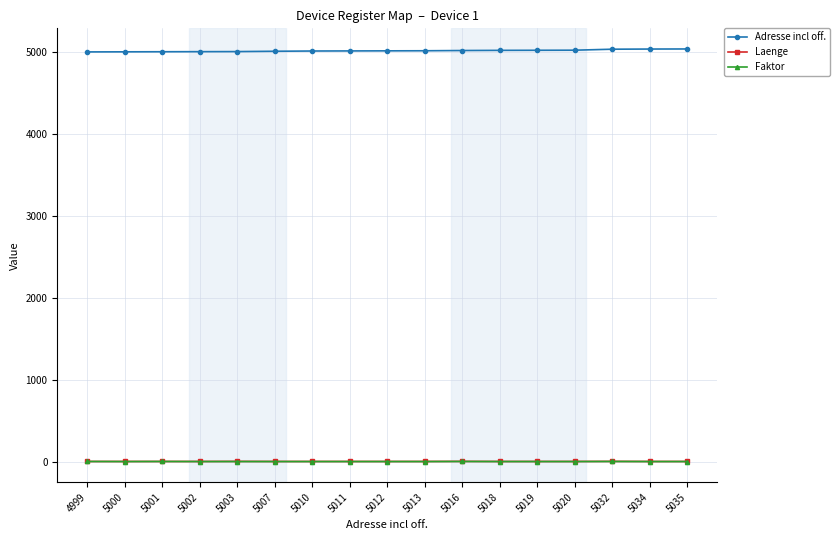

What is the value of the Adresse incl off. point at the 7th from the left?

5010.0